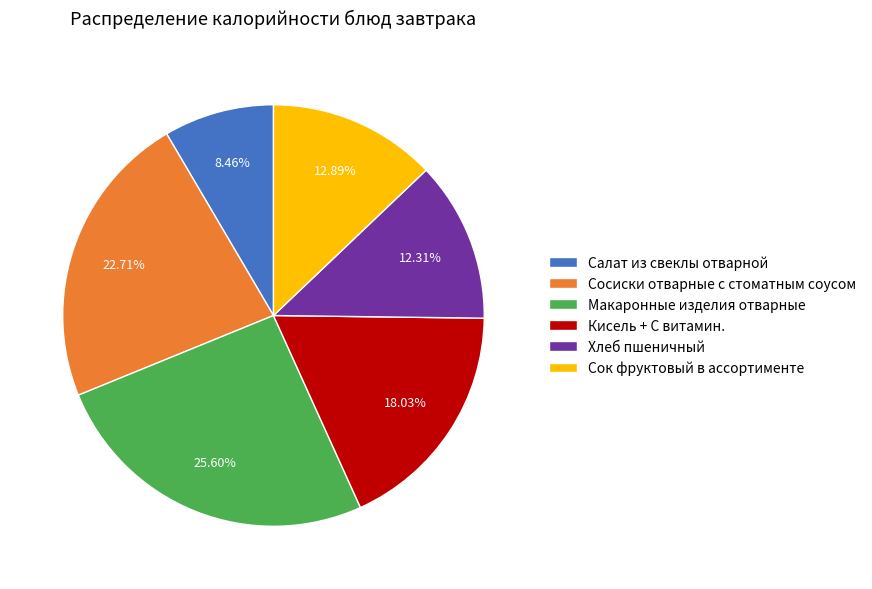

To the nearest percent, what percentage of the pie is Салат из свеклы отварной?

8%